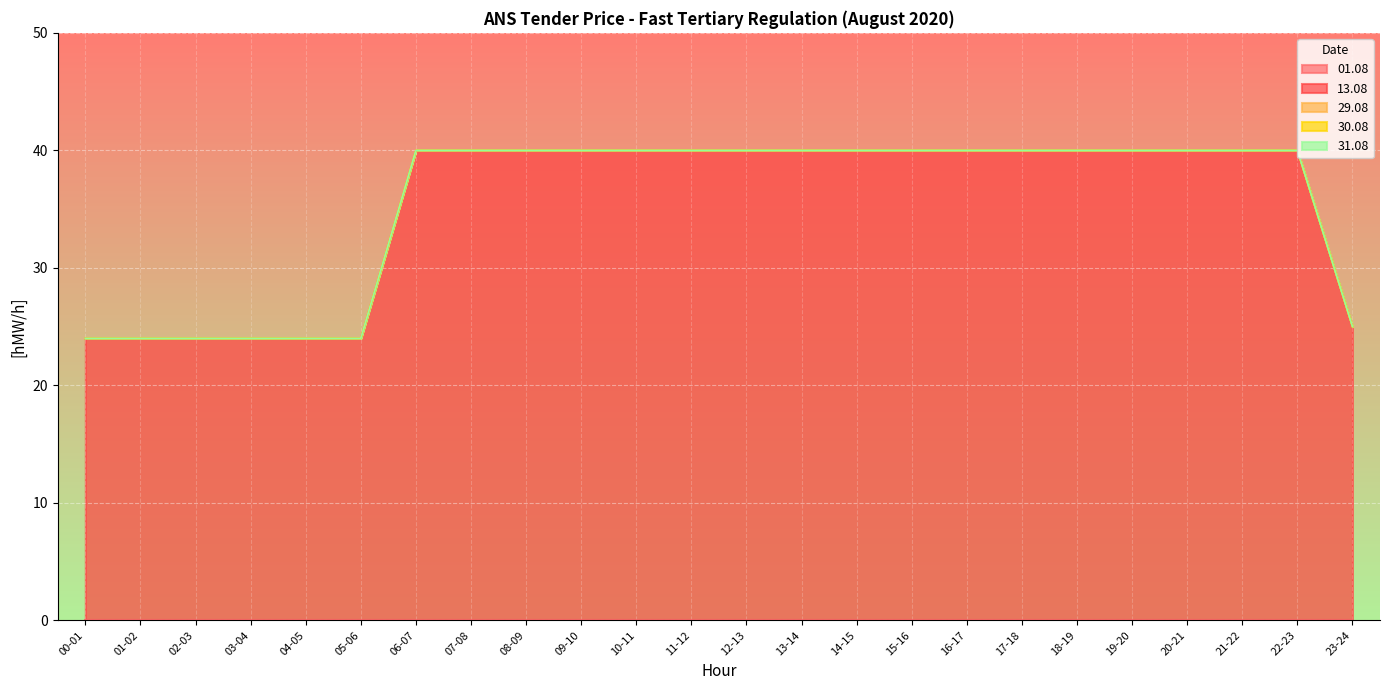

How many distinct data groups are displayed?

5